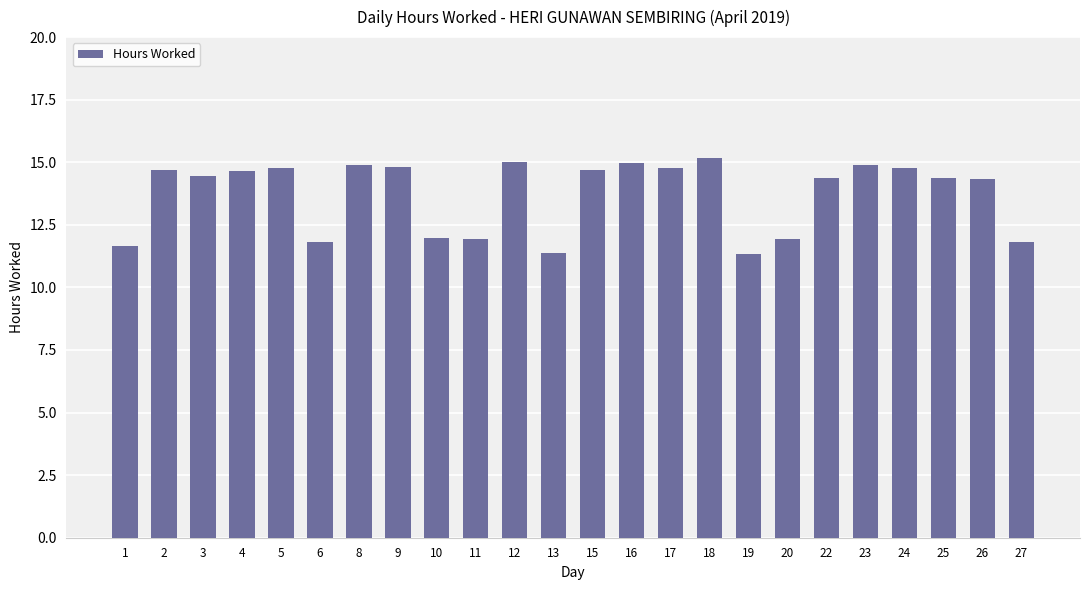

Approximately how many times larger is the value at 27 compared to 10?

1.0